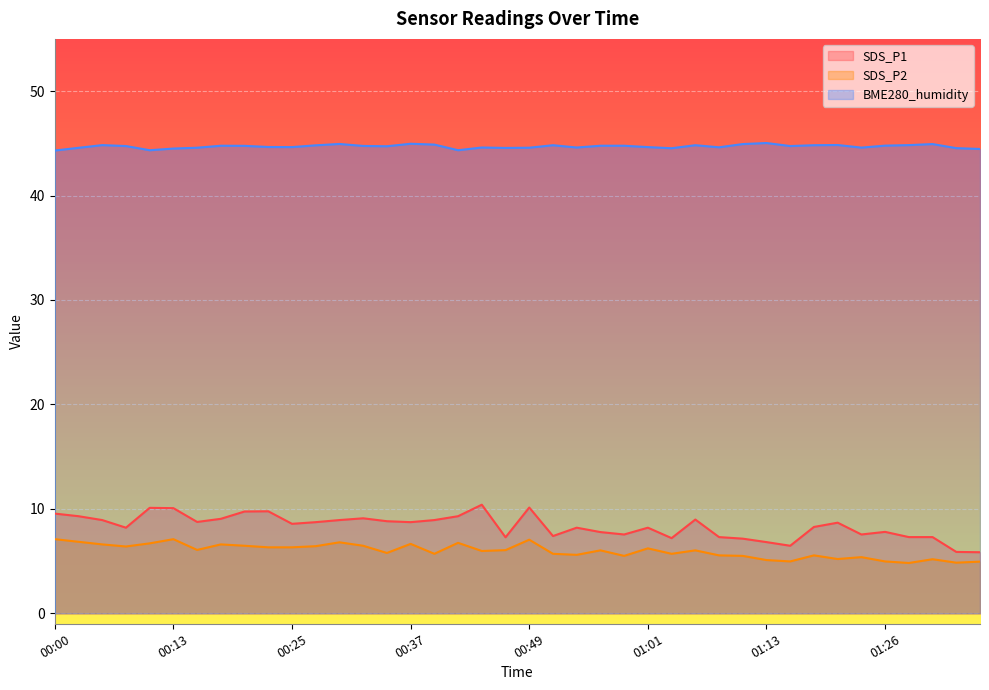

What is the average value of the BME280_humidity series?

44.7